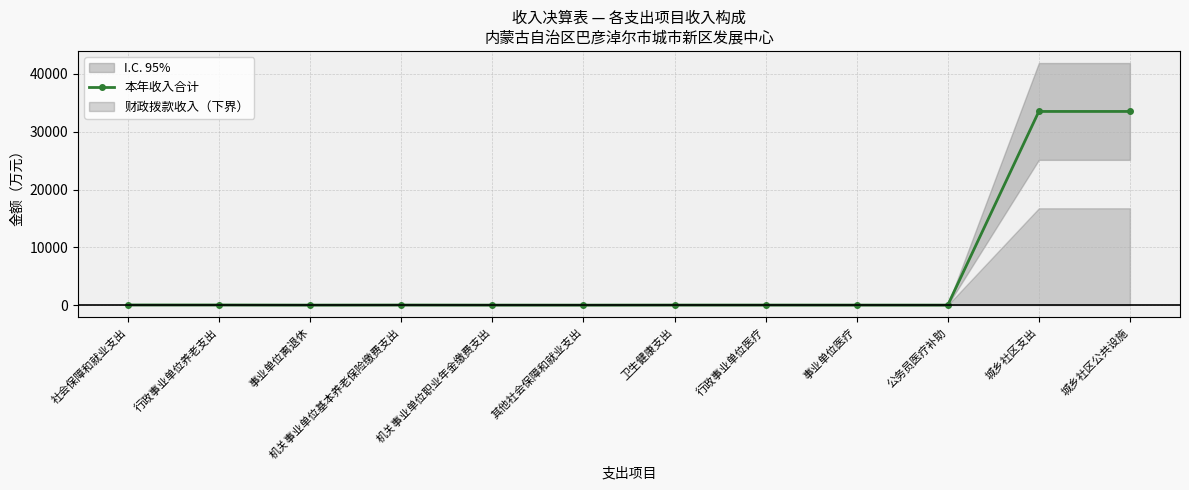

What is the value of the 11th point from the left?

33502.8